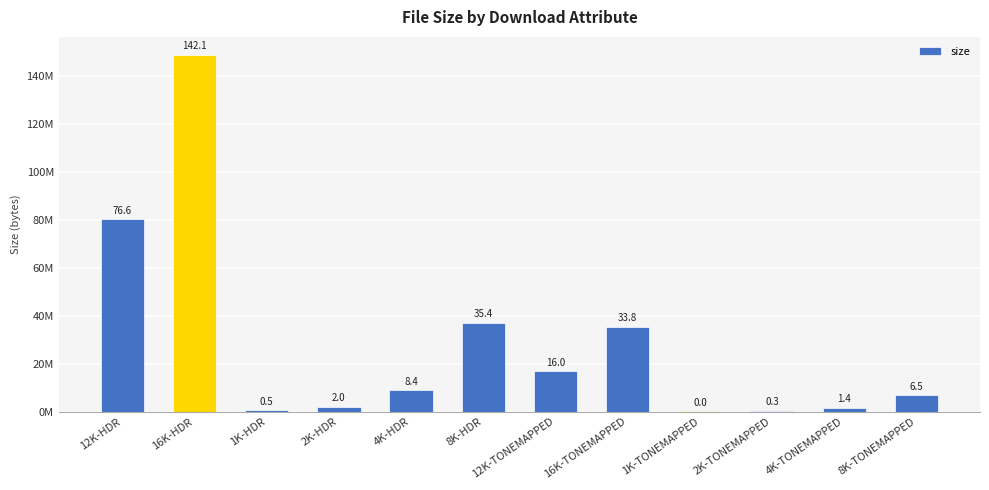

Between 2K-HDR and 8K-HDR, which is larger?

8K-HDR